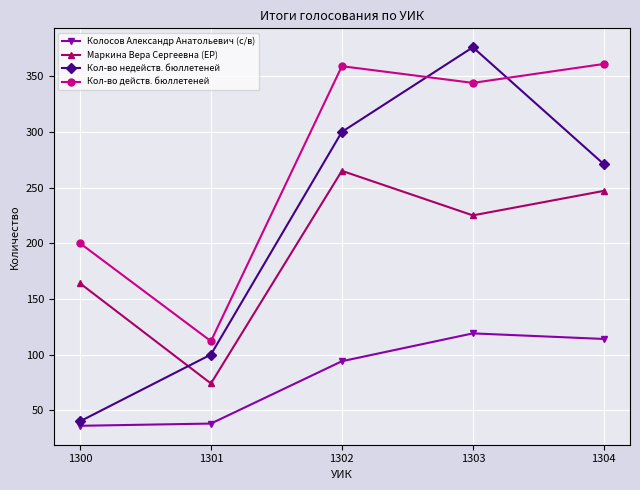

At 1300, list the series in order from smallest to largest.

Колосов Александр Анатольевич (с/в), Кол-во недейств. бюллетеней, Маркина Вера Сергеевна (ЕР), Кол-во действ. бюллетеней